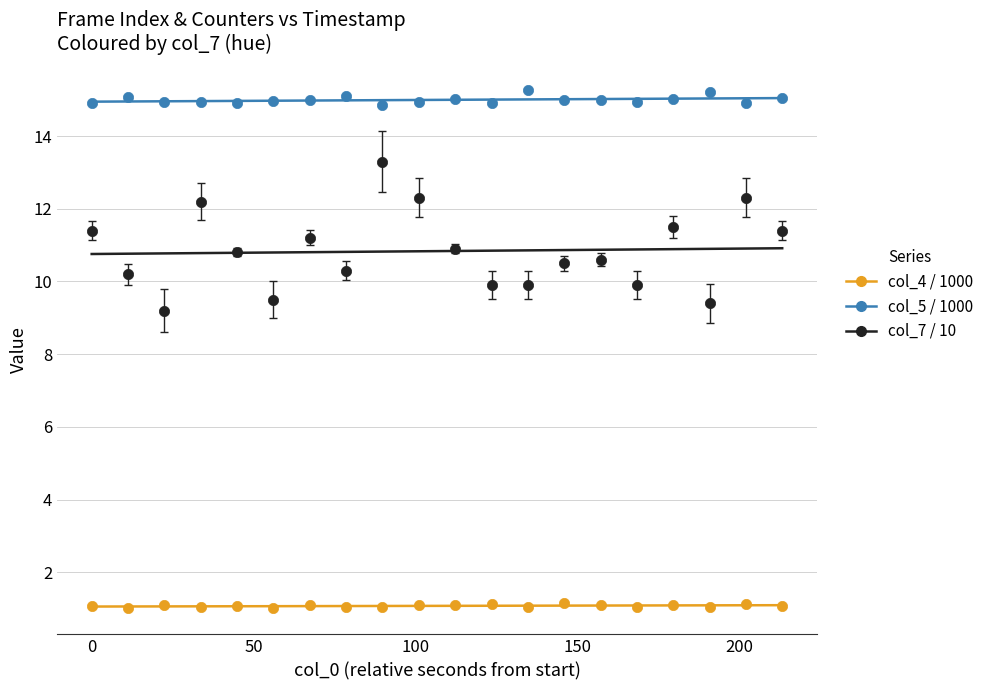

Across all series, what Y value is closest to 8?

9.2